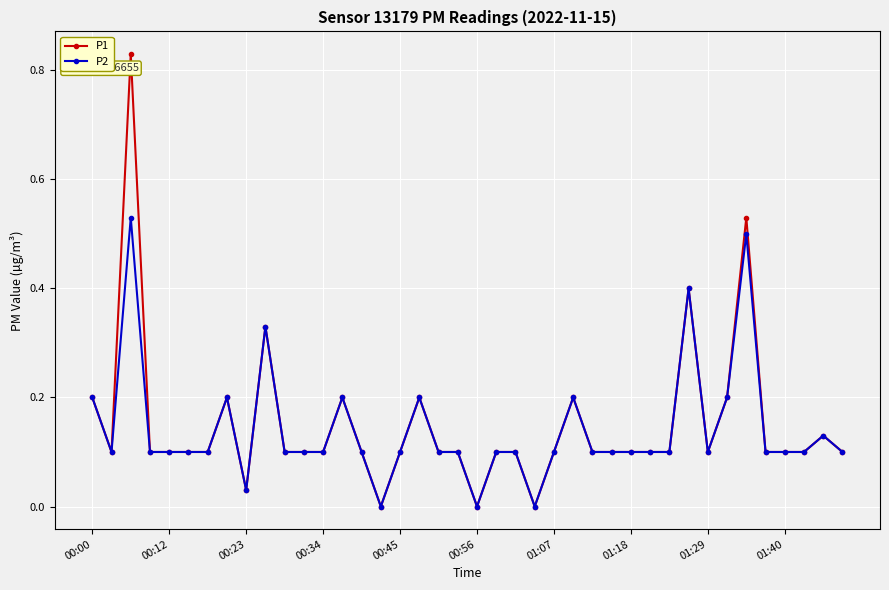

Count the number of data series in this chart.

2